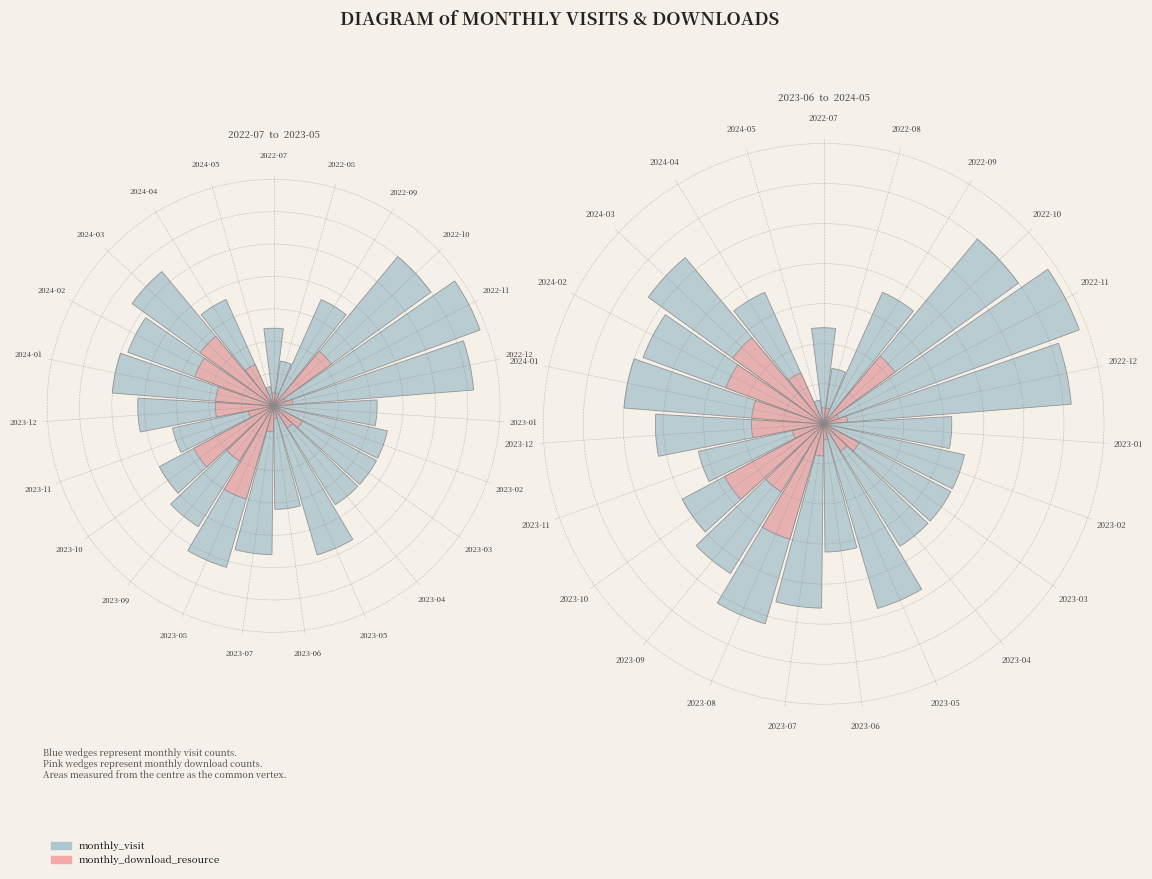

Is it true that 2022-09 is 4% of the pie?

True